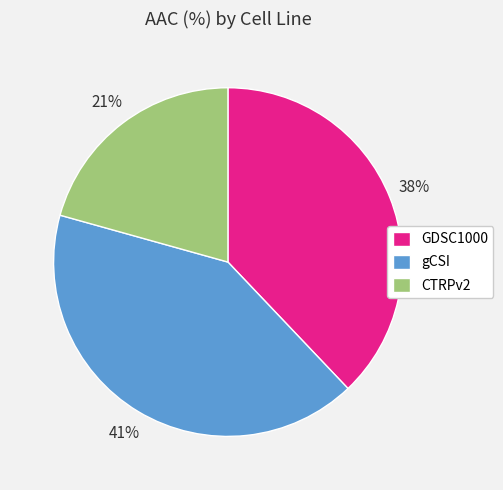

Which slice is the largest?

gCSI